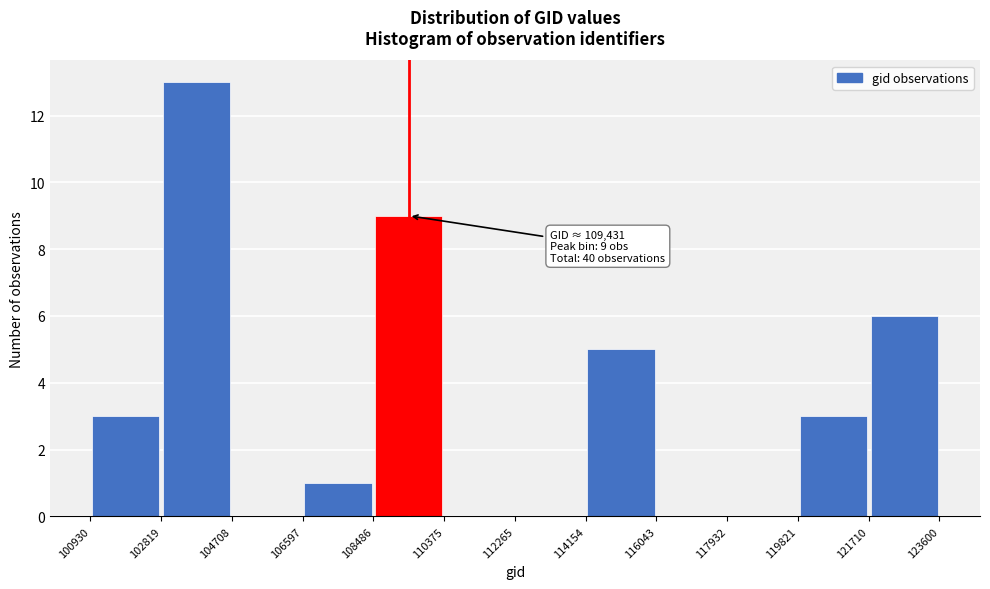

Over which range of the x-axis is the bar tallest?

102819 to 104708